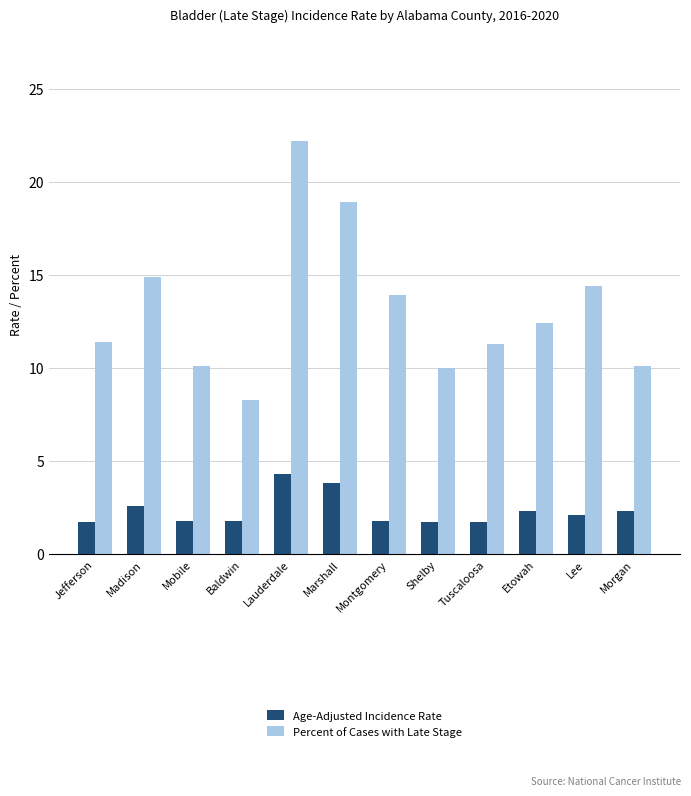

How many data points does each series have?

12